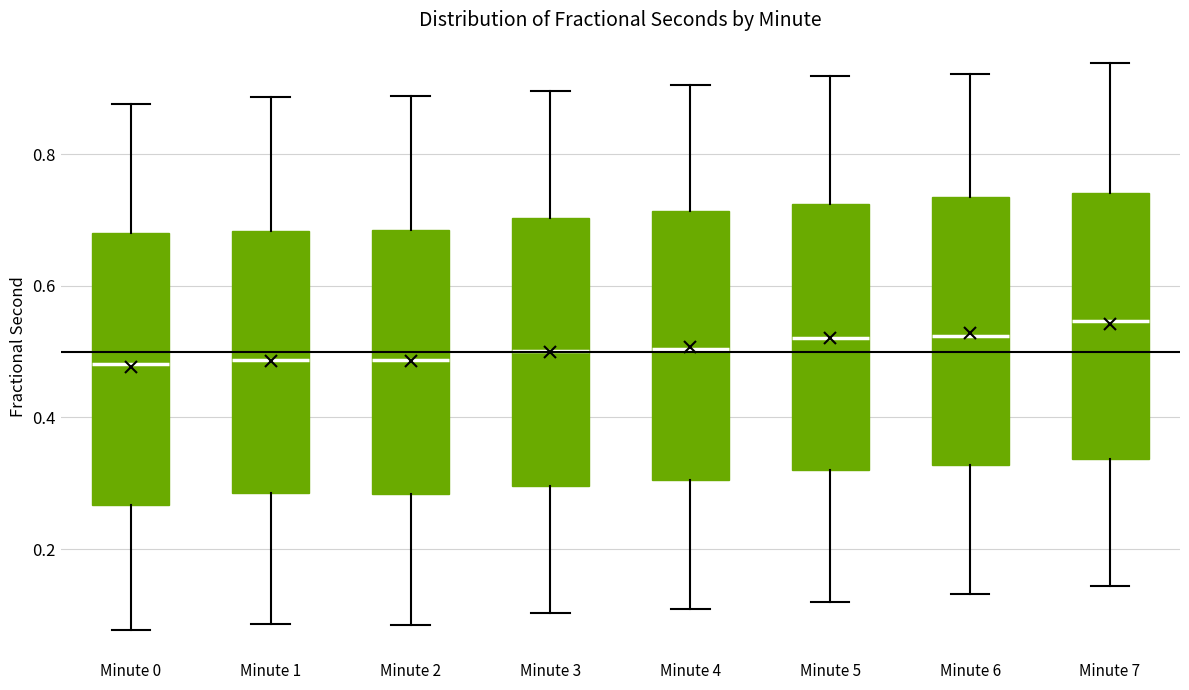

Which box has the highest median line?

Minute 7